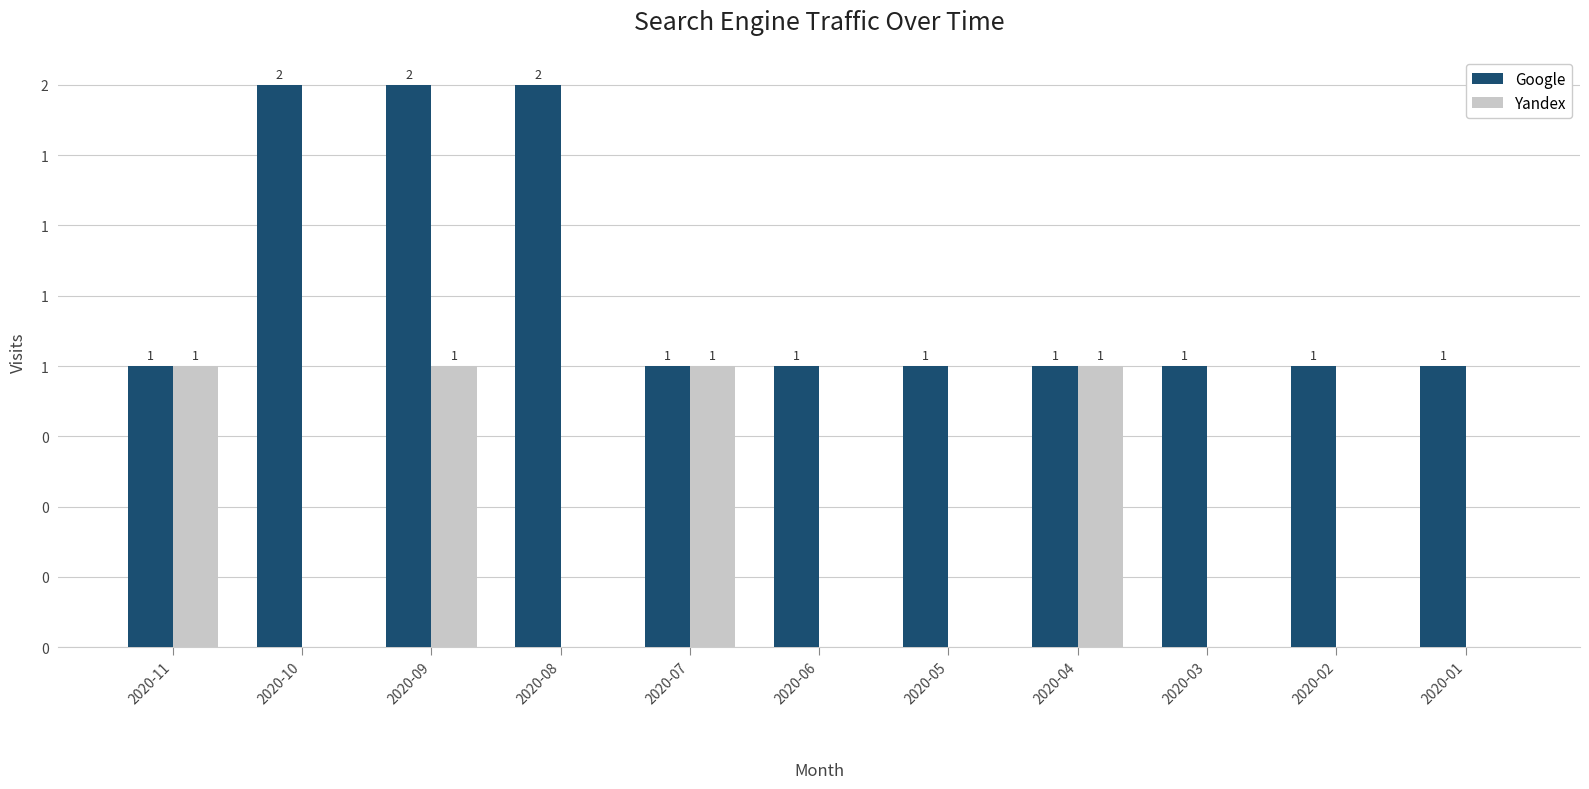

What are all the series names shown in the legend?

Google, Yandex